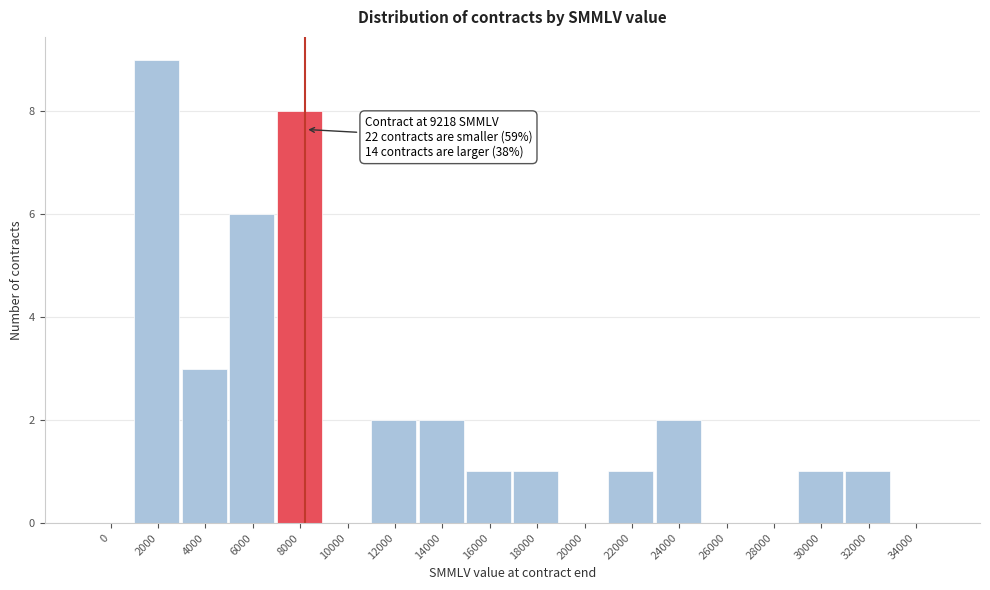

Reading left to right, transcribe all the data shown in this chart.

0=0	2000=9	4000=3	6000=6	8000=8	10000=0	12000=2	14000=2	16000=1	18000=1	20000=0	22000=1	24000=2	26000=0	28000=0	30000=1	32000=1	34000=0